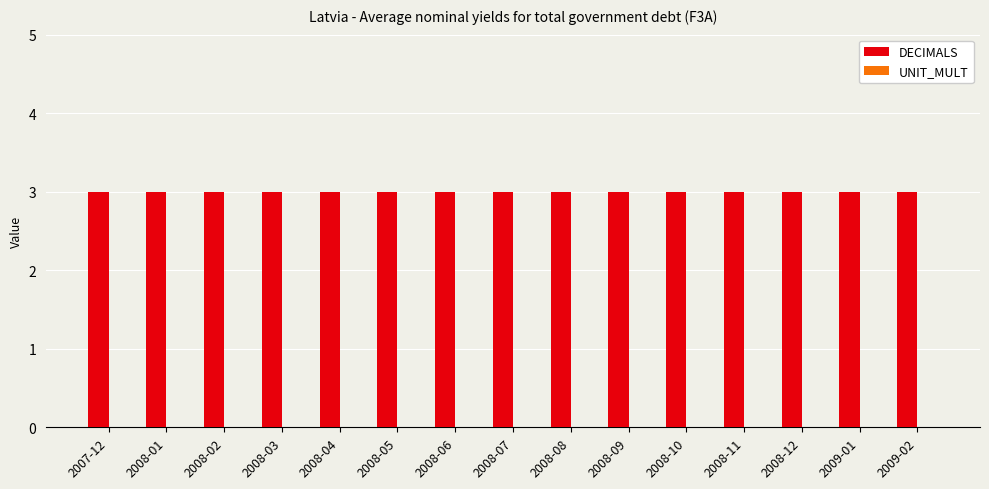

What position from the right is 2008-05?

10